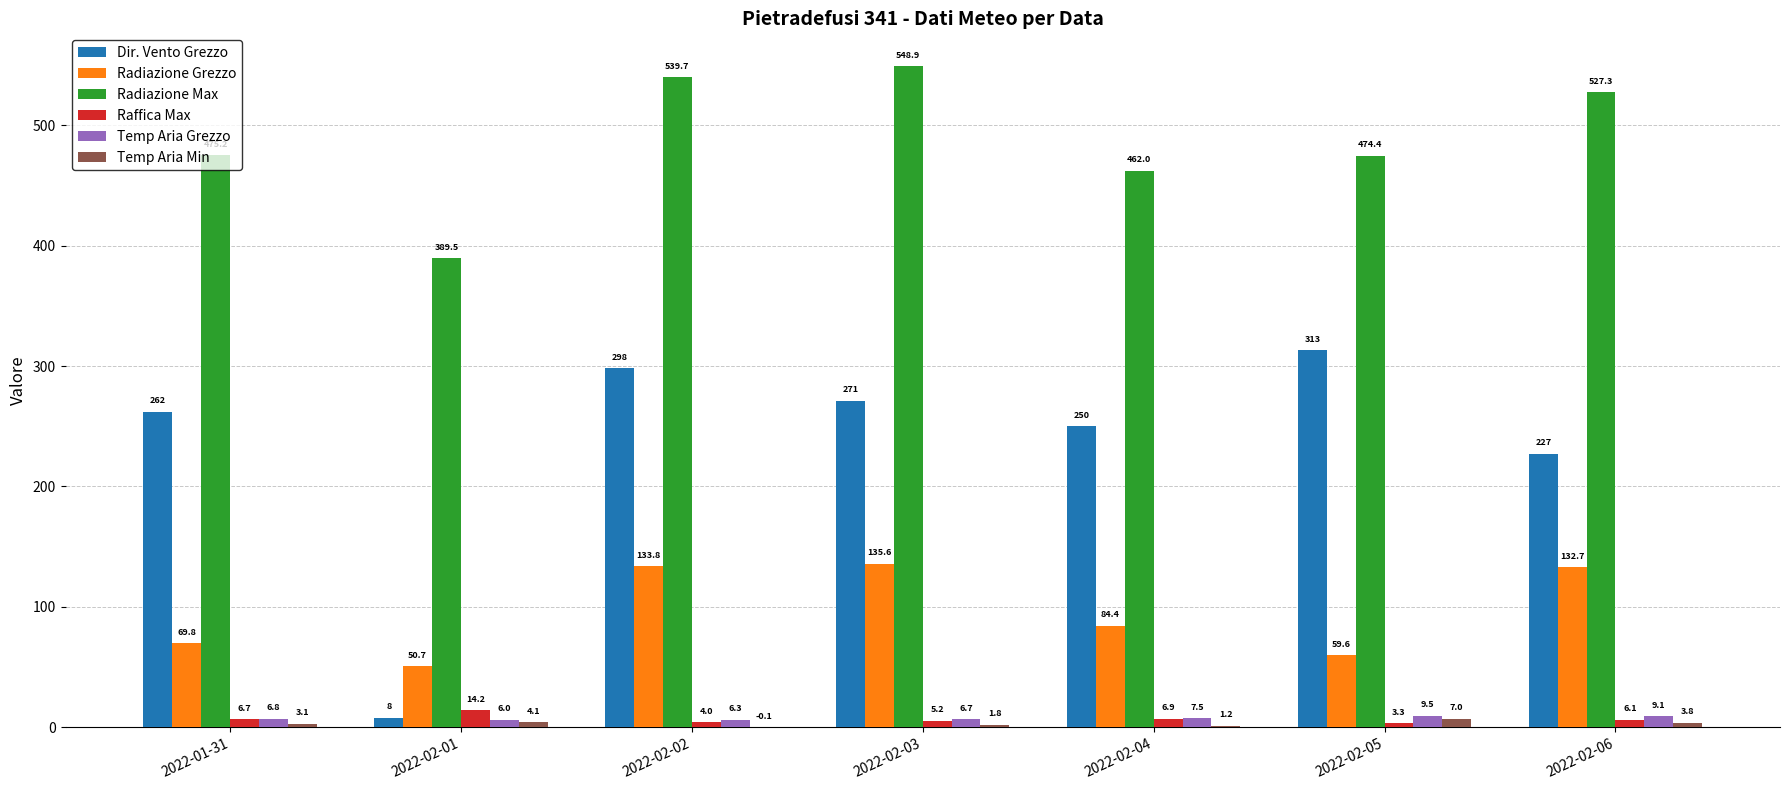

How many groups of bars are there?

7